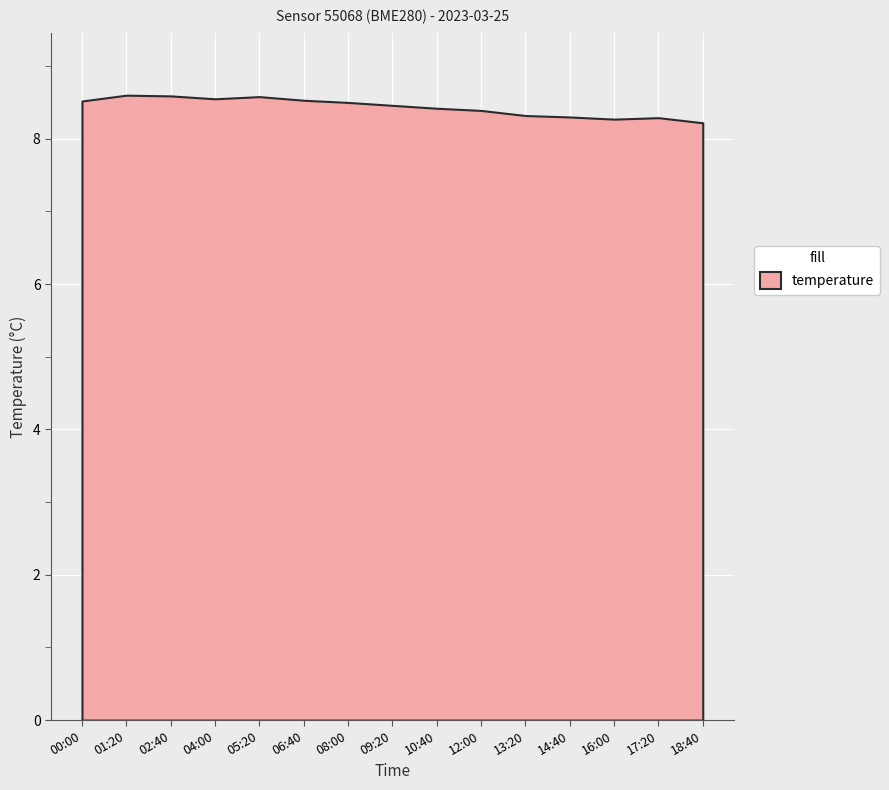

The pressure series shows 31271.0 at 06:40. True or false?

False